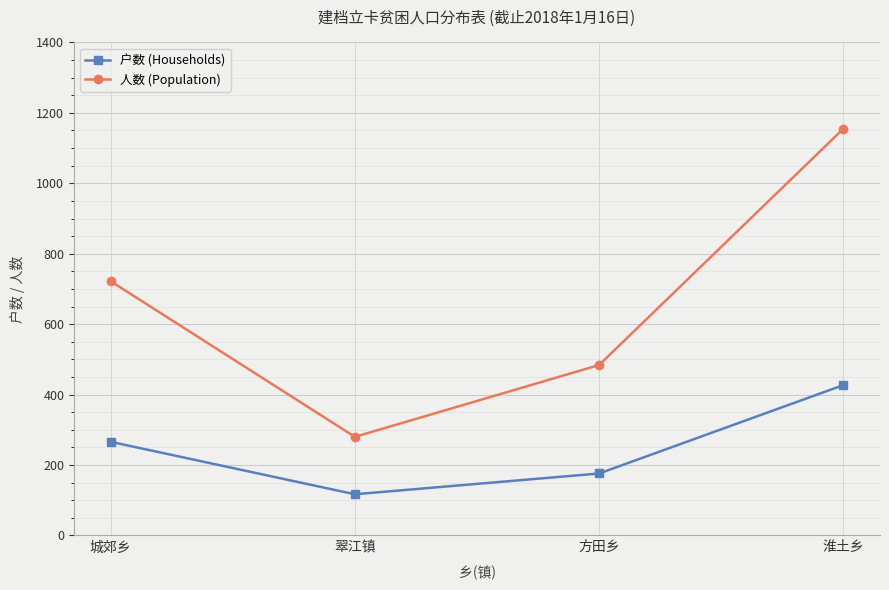

Which series has the largest total across all categories?

人数 (Population)